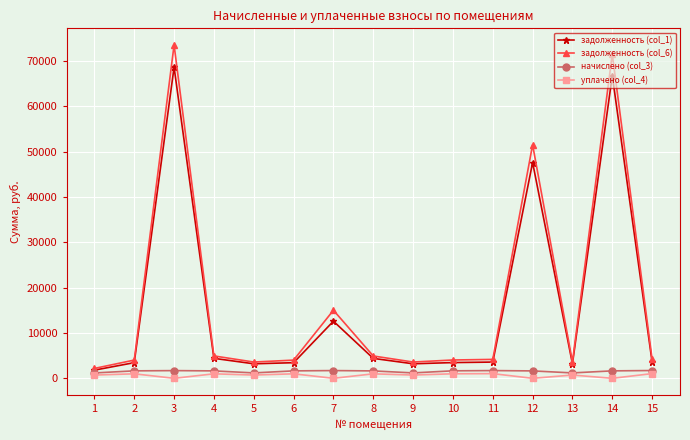

At which label does задолженность (col_1) reach its peak?

3